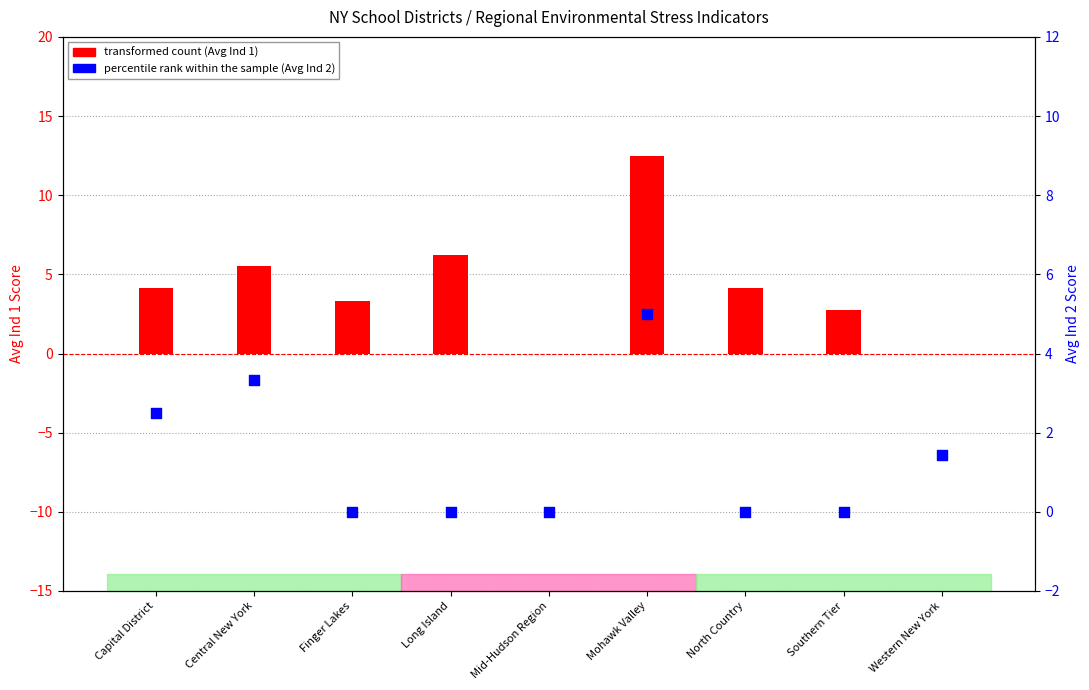

Which series contains the lowest Y value?

transformed count